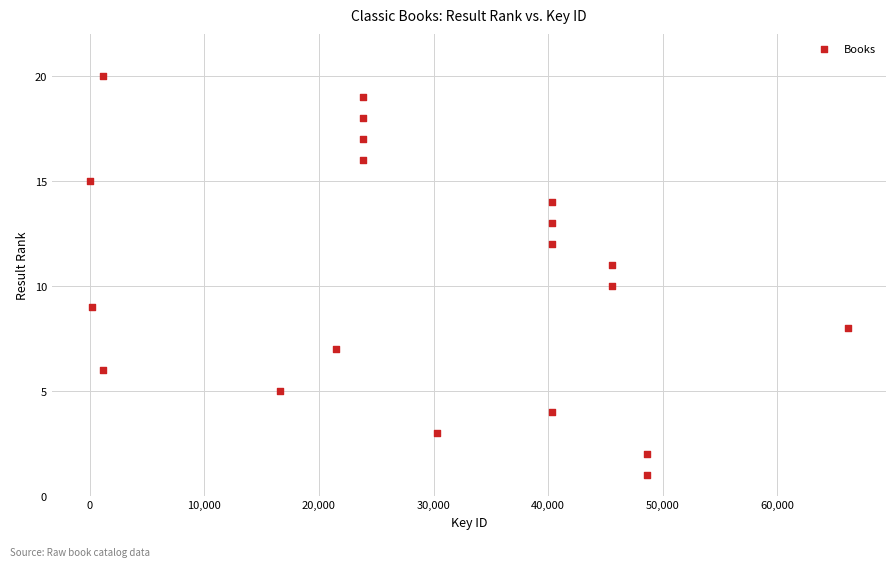

What is the range of Y values (max minus min)?

19